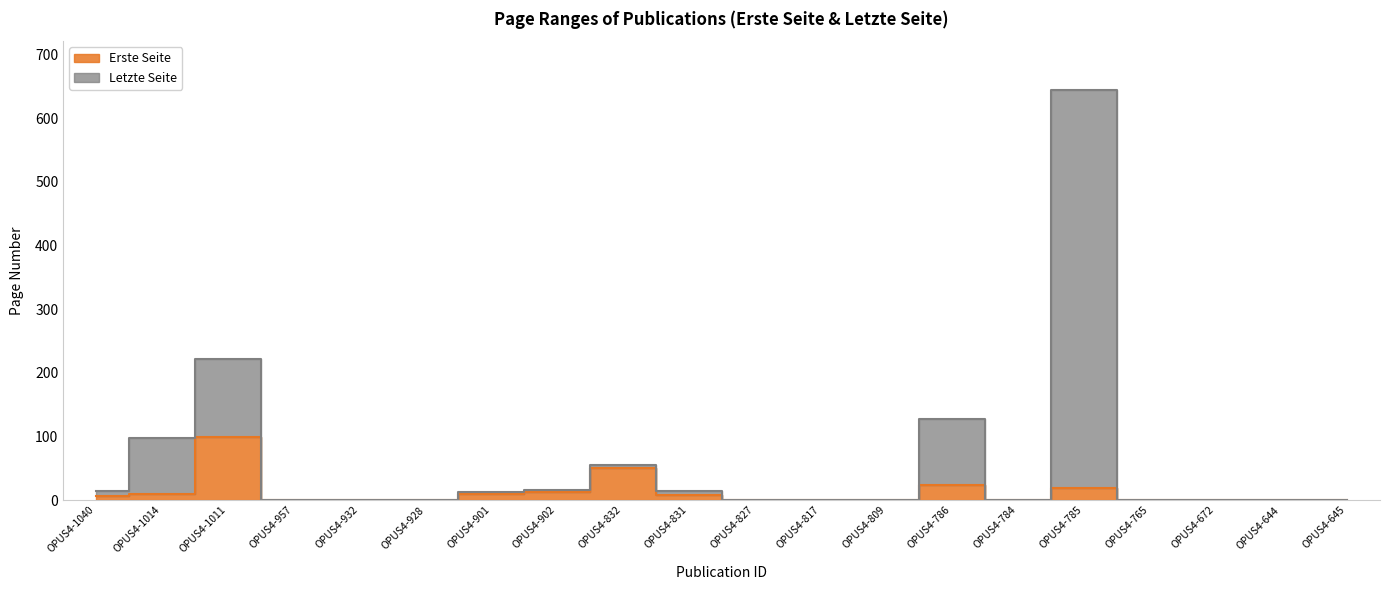

What is the maximum value for Letzte Seite?

644